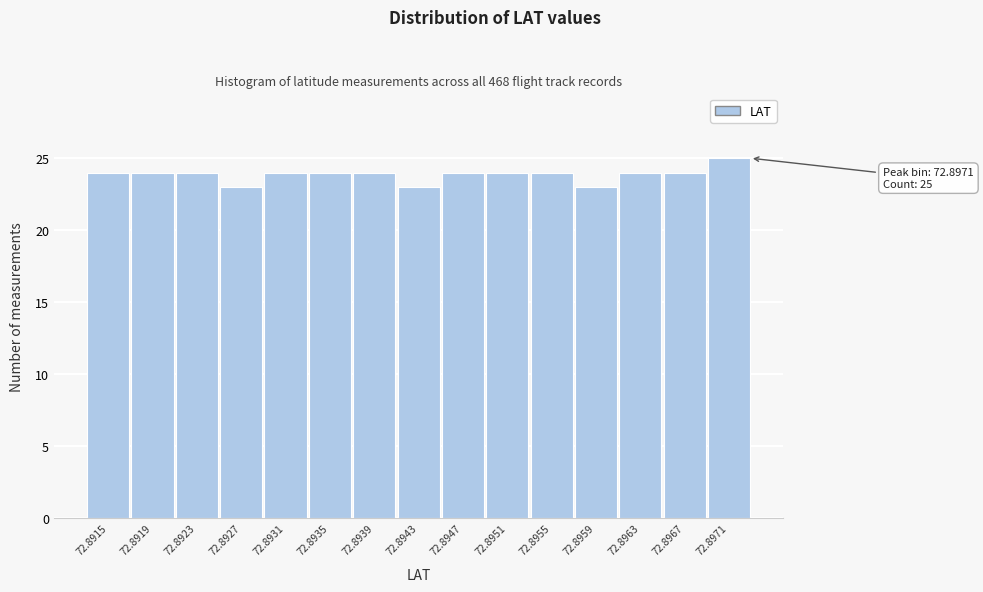

Reading left to right, extract all data points from this chart.

24	24	24	23	24	24	24	23	24	24	24	23	24	24	25